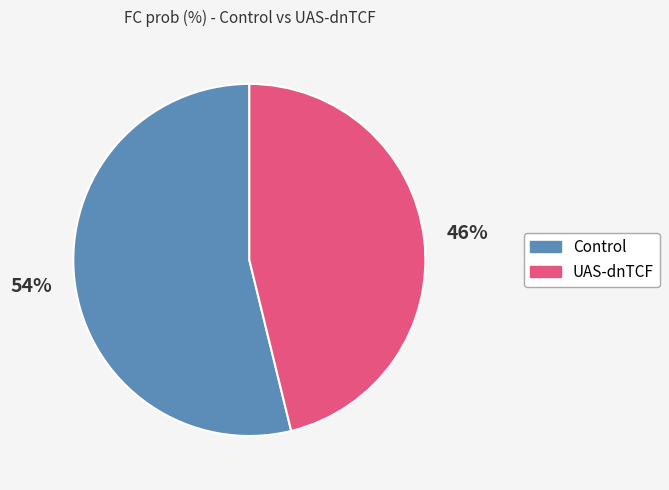

Does any single category account for the majority?

Yes